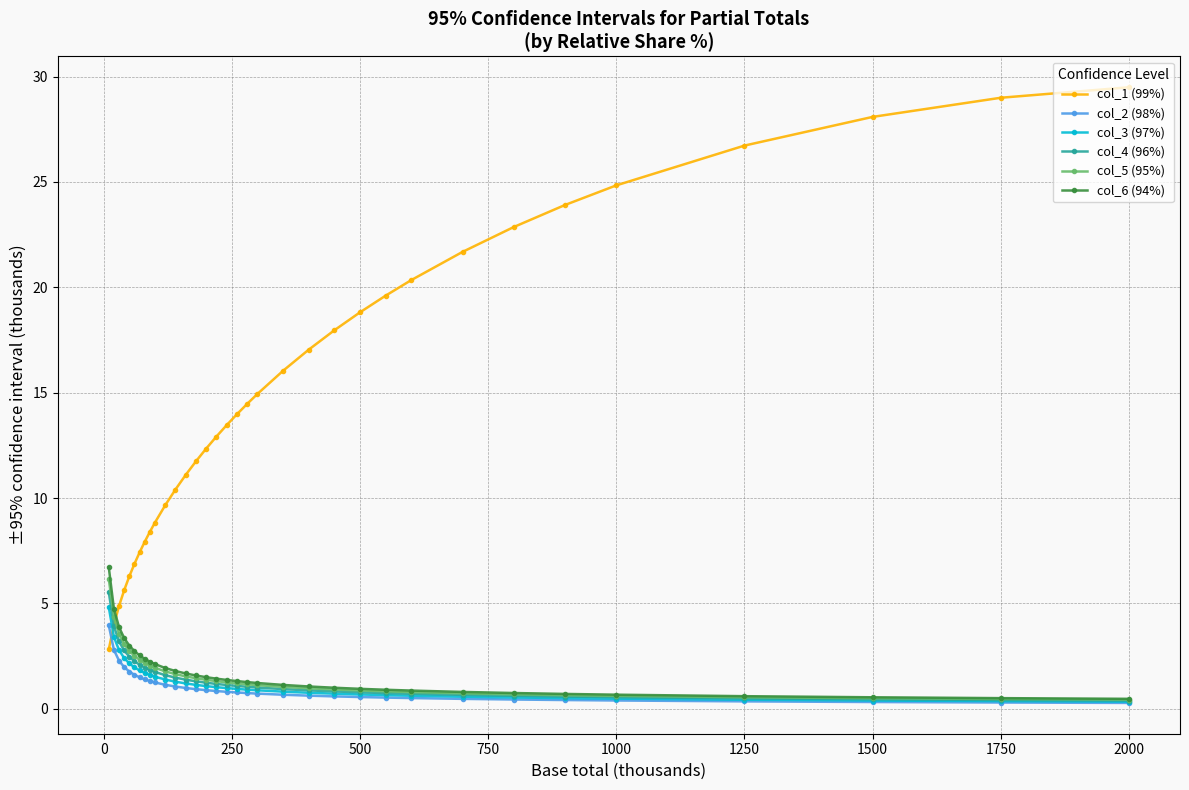

What is the value of the col_2 (98%) point at the 8th from the left?

1.4